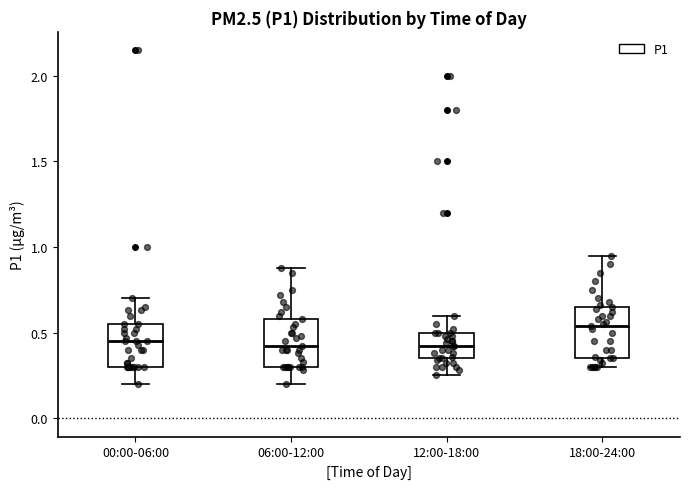

Reading left to right, transcribe this box plot: for each box, give where its median line is, the range the box spans, and where its two whiskers end, as read against the y-axis. The values are not printed on the chart, so give them approximately, as read against the axis.

00:00-06:00: median 0.45, box 0.30 to 0.55, whiskers 0.20 to 0.70
06:00-12:00: median 0.40, box 0.30 to 0.60, whiskers 0.20 to 0.90
12:00-18:00: median 0.40, box 0.35 to 0.50, whiskers 0.25 to 0.60
18:00-24:00: median 0.55, box 0.35 to 0.65, whiskers 0.30 to 0.95